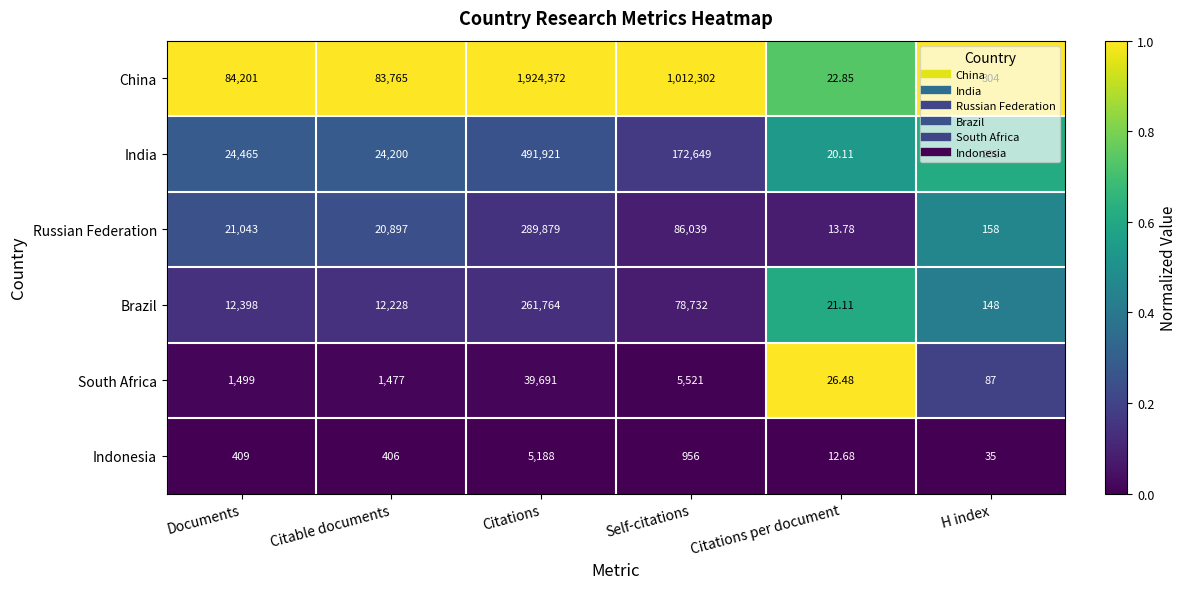

Which series changed the most between Self-citations and Citations per document?

China